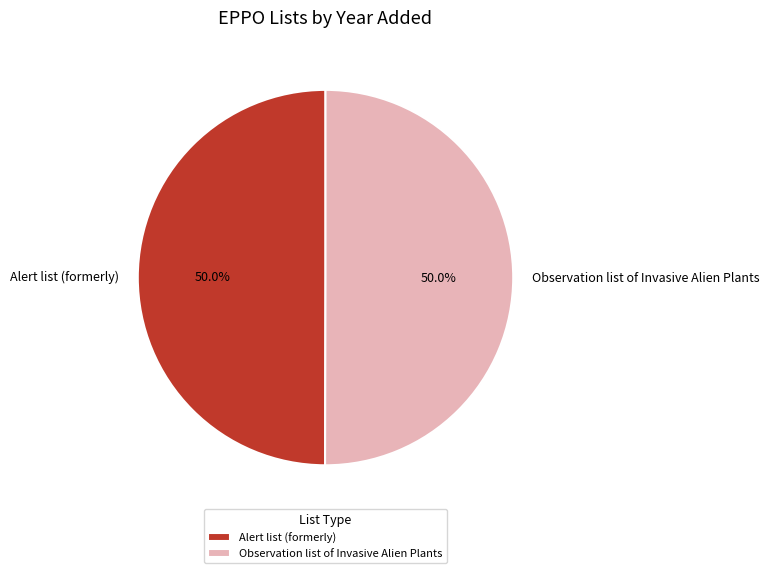

Approximately how many times larger is the value at Observation list of Invasive Alien Plants compared to Alert list (formerly)?

1.0